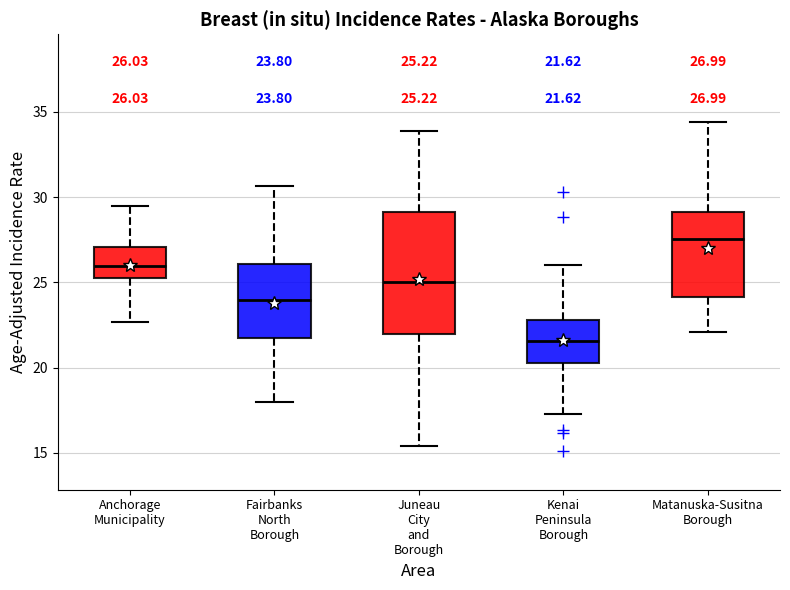

Which box is the tallest, from its lower edge to its upper edge?

Juneau City and Borough